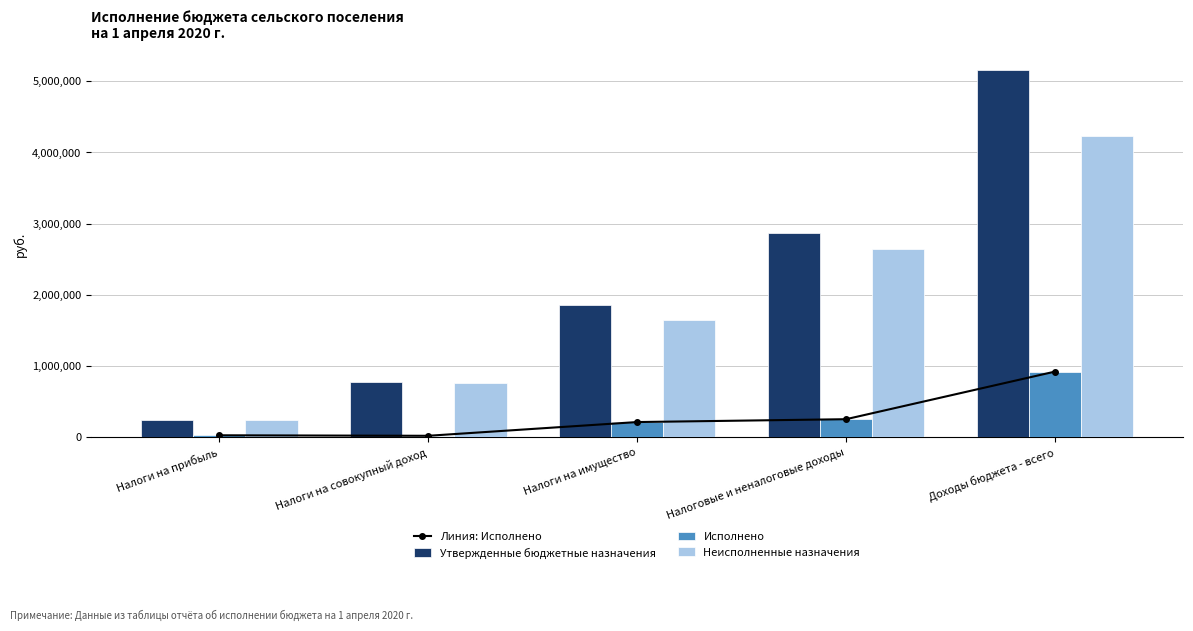

What is the average value of the Утвержденные бюджетные назначения series?

2177337.9